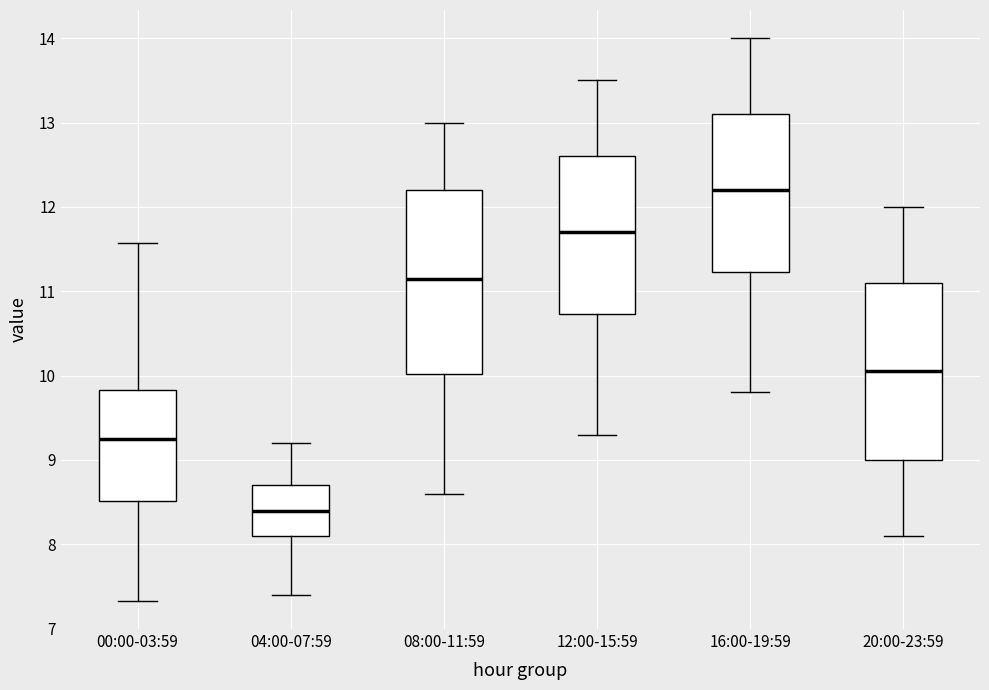

Reading left to right, read every box against the y-axis: the position of its median line, the range the box covers, and the ends of its whiskers. The values are not printed on the chart, so give them approximately, as read against the axis.

00:00-03:59: median 9.3, box 8.5 to 9.8, whiskers 7.3 to 11.6
04:00-07:59: median 8.4, box 8.1 to 8.7, whiskers 7.4 to 9.2
08:00-11:59: median 11.2, box 10.0 to 12.2, whiskers 8.6 to 13.0
12:00-15:59: median 11.7, box 10.7 to 12.6, whiskers 9.3 to 13.5
16:00-19:59: median 12.2, box 11.2 to 13.1, whiskers 9.8 to 14.0
20:00-23:59: median 10.1, box 9.0 to 11.1, whiskers 8.1 to 12.0